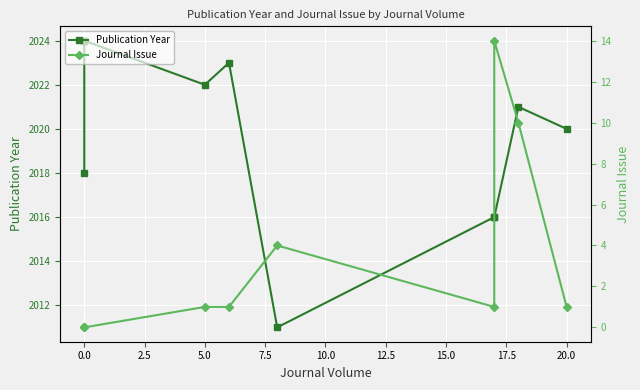

True or false: Publication Year and Journal Issue intersect in this chart.

False